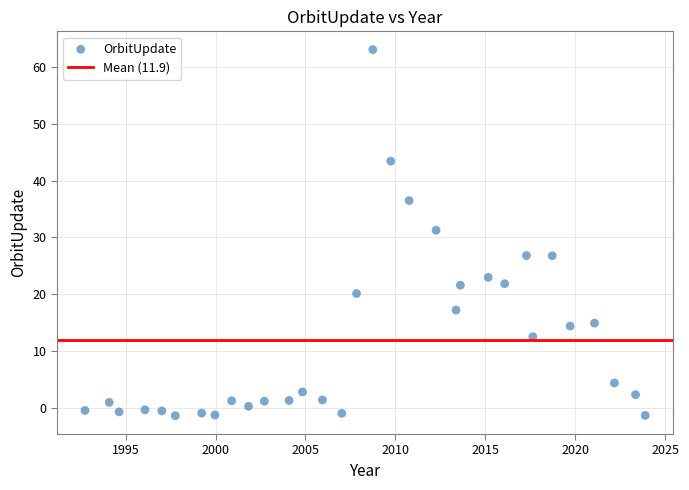

What Y value in the scatter plot is closest to 30?

31.3